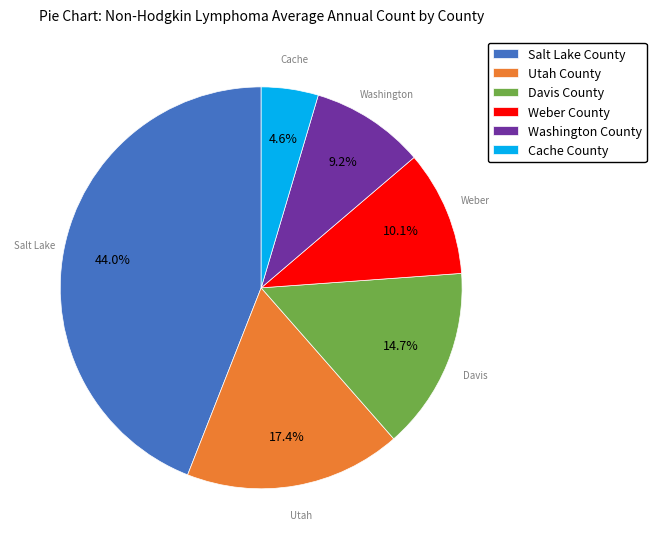

Does Salt Lake County account for over 50% of the chart?

No